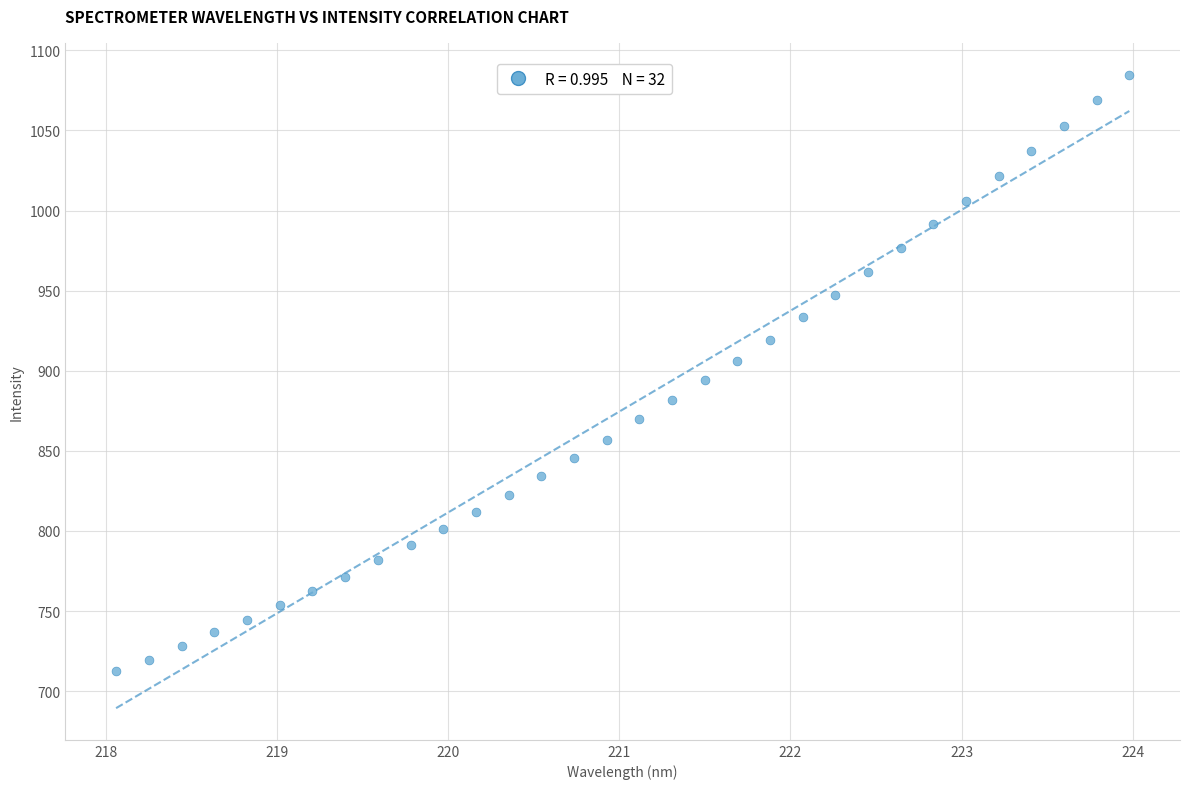

What is the range of Y values (max minus min)?

372.5